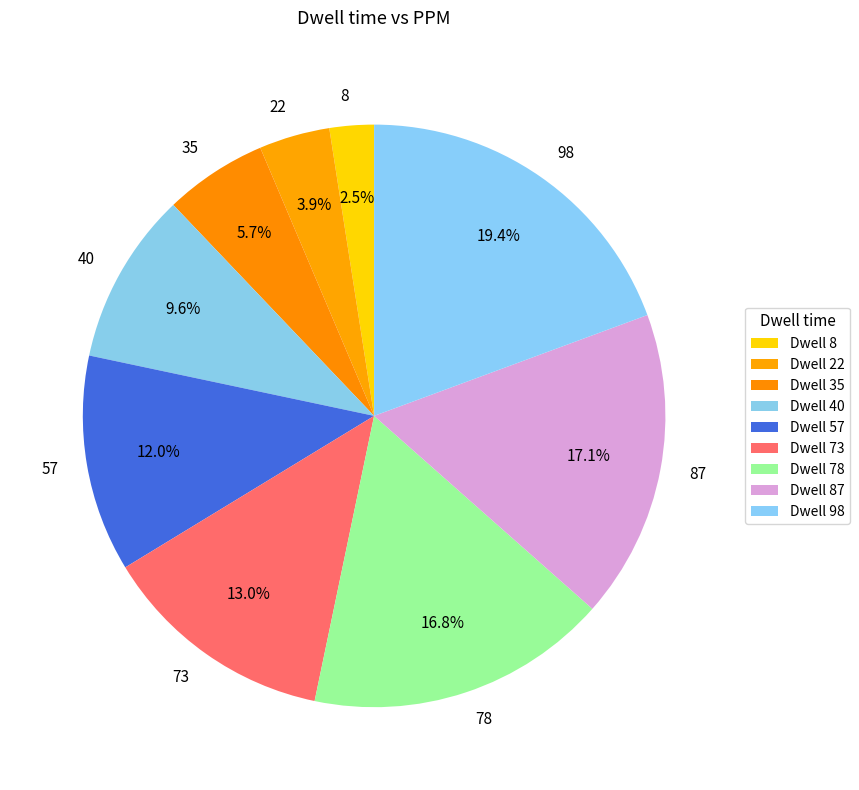

Which category has the smallest portion of the pie?

8